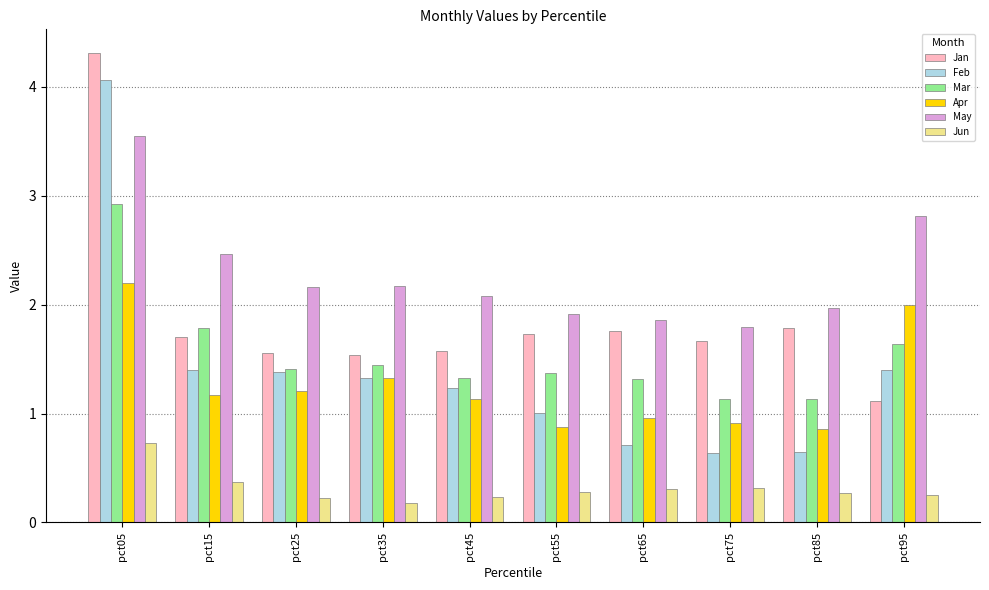

Which series has the largest total across all categories?

May